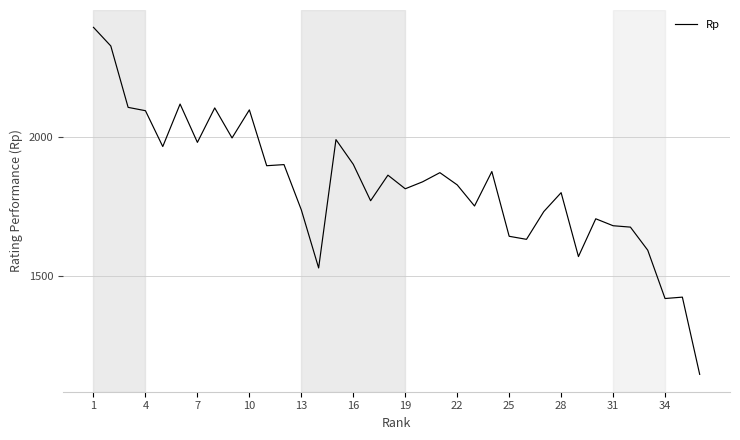

What is the smallest value displayed?

1147